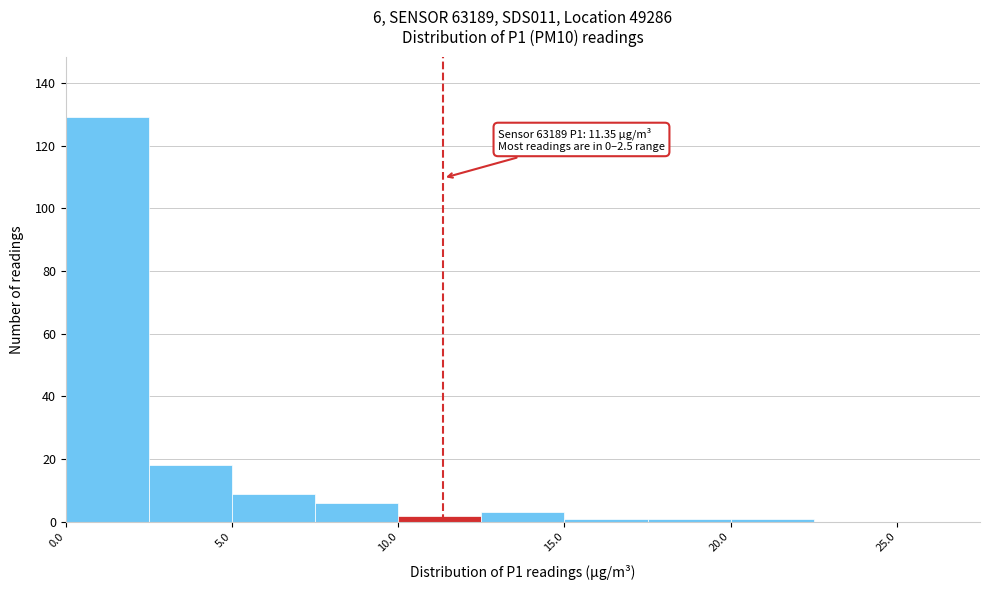

Over which range of the x-axis is the bar tallest?

0.0 to 2.5